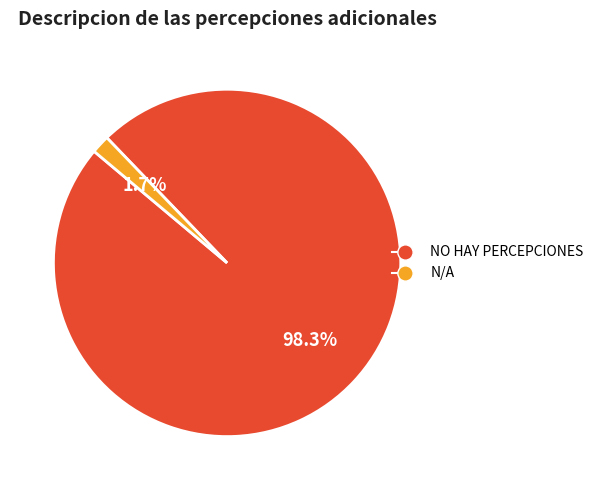

Which category has the biggest portion of the pie?

NO HAY PERCEPCIONES